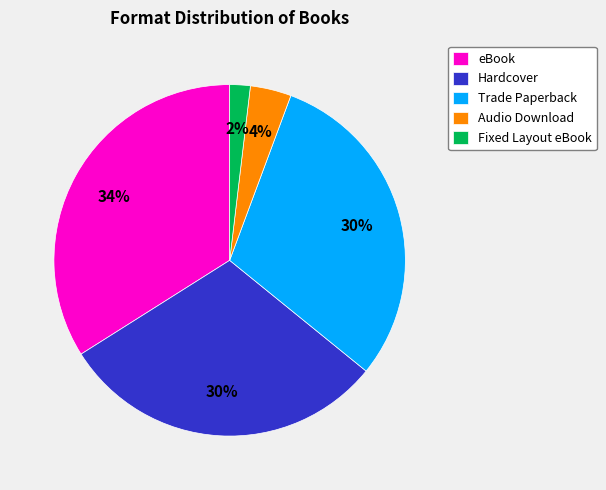

Which category has the smallest portion of the pie?

Fixed Layout eBook